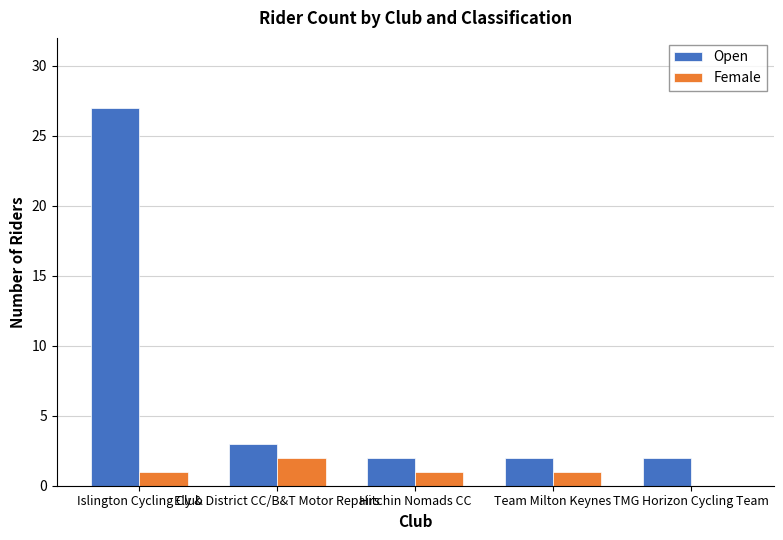

What is the spread (max minus min) of values at Hitchin Nomads CC?

1